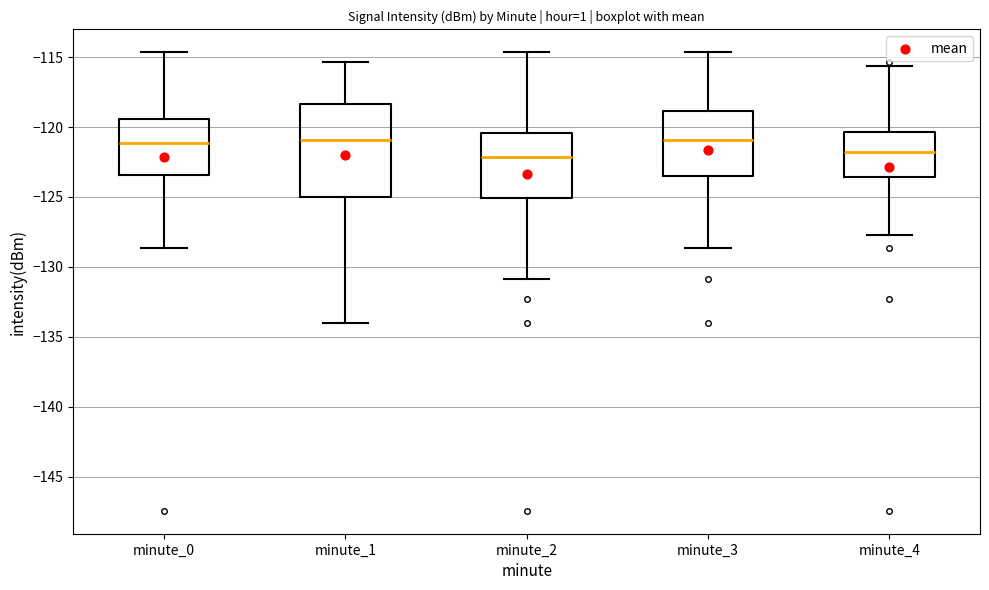

Reading left to right, transcribe this box plot: for each box, give where its median line is, the range the box spans, and where its two whiskers end, as read against the y-axis. The values are not printed on the chart, so give them approximately, as read against the axis.

minute_0: median -121.0, box -123.5 to -119.5, whiskers -128.5 to -114.5
minute_1: median -121.0, box -125.0 to -118.5, whiskers -134.0 to -115.5
minute_2: median -122.0, box -125.0 to -120.5, whiskers -131.0 to -114.5
minute_3: median -121.0, box -123.5 to -119.0, whiskers -128.5 to -114.5
minute_4: median -122.0, box -123.5 to -120.5, whiskers -127.5 to -115.5